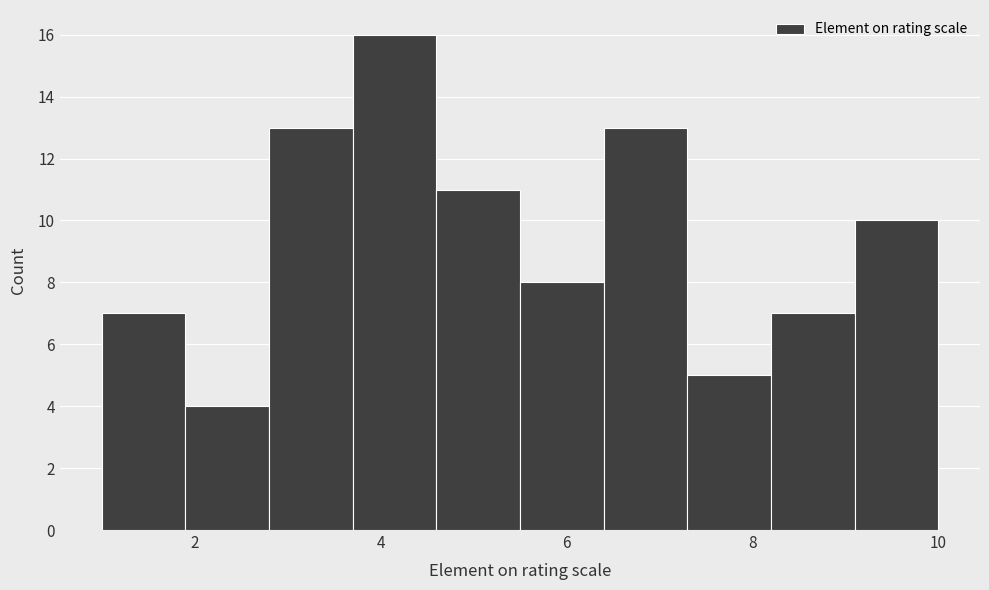

Reading left to right, transcribe this chart: for each bar, give the range it covers on the x-axis and its height. Neither the bar edges nor the heights are printed on the chart, so give them approximately, as read against the axes.

1.0 to 1.9: 7
1.9 to 2.8: 4
2.8 to 3.7: 13
3.7 to 4.6: 16
4.6 to 5.5: 11
5.5 to 6.4: 8
6.4 to 7.3: 13
7.3 to 8.2: 5
8.2 to 9.1: 7
9.1 to 10.0: 10